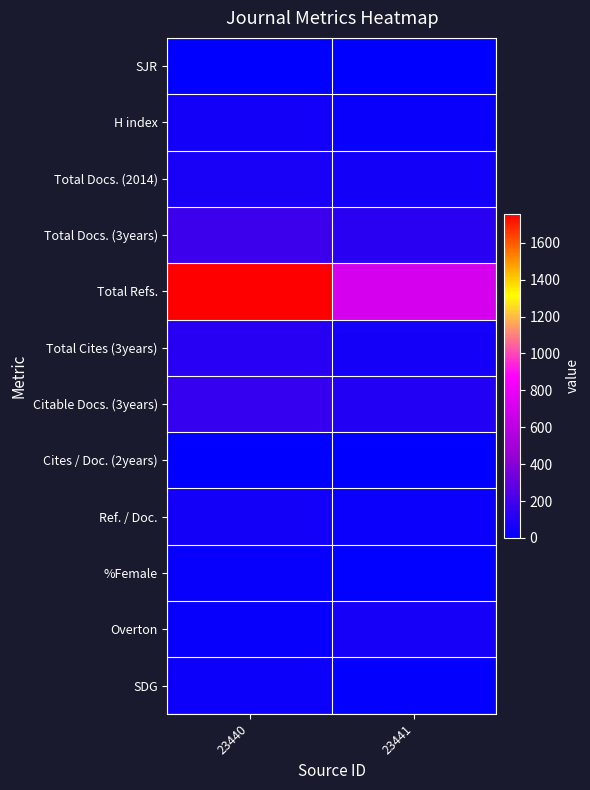

Which category has the highest value across all series?

23440